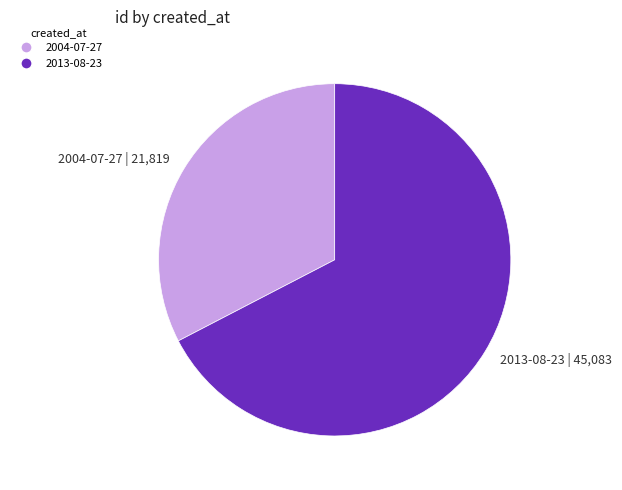

What is the largest slice in the pie chart?

2013-08-23